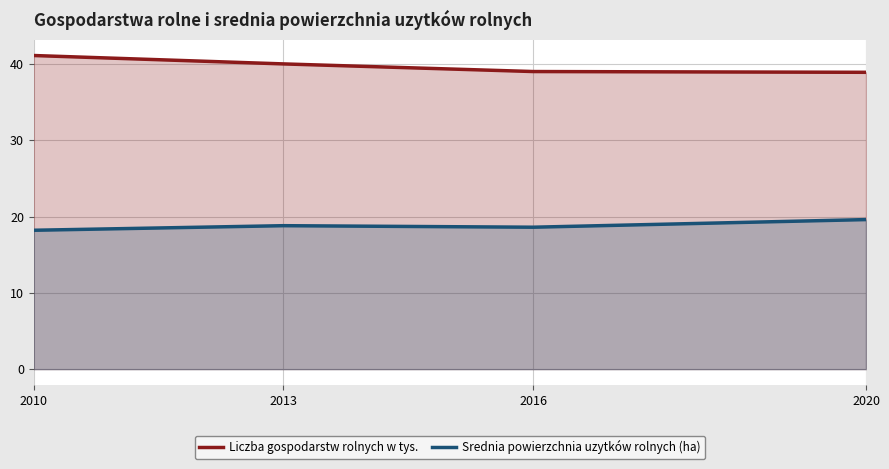

What is the difference between the maximum and minimum values in the Srednia powierzchnia uzytków rolnych (ha) series?

1.4